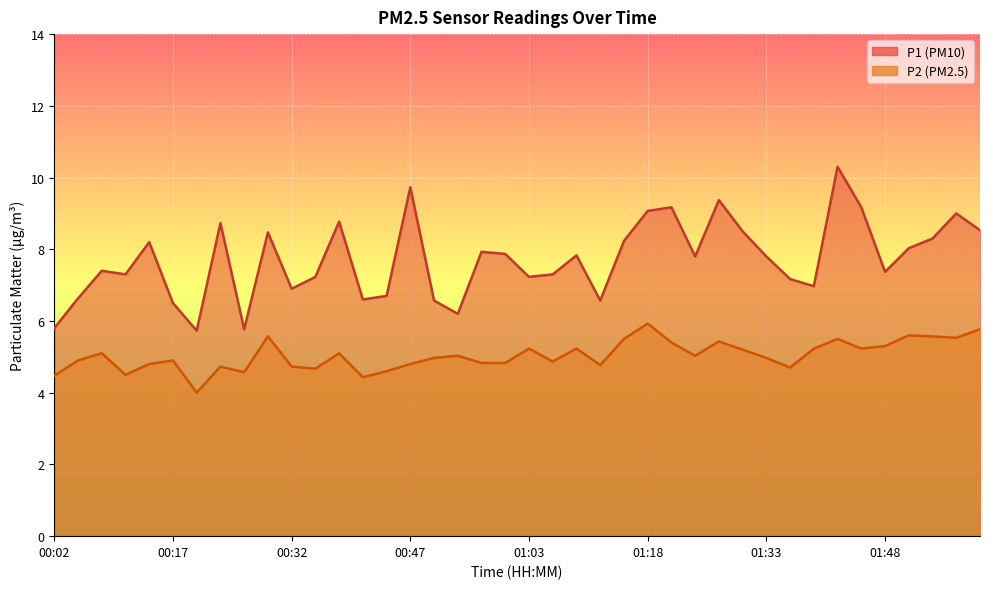

Which label corresponds to the largest value in the chart?

01:42